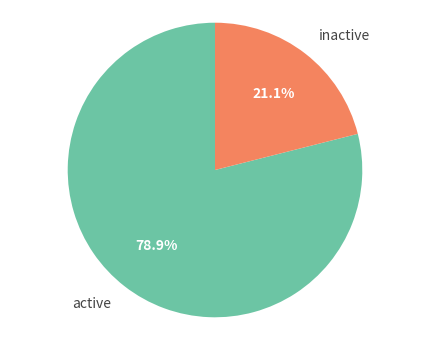

Is there any slice that represents more than half of the pie?

Yes